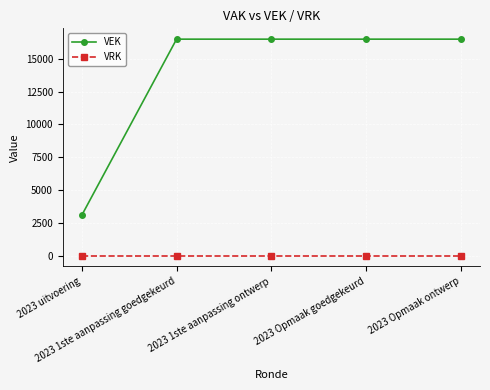

At 2023 1ste aanpassing ontwerp, list the series in order from largest to smallest.

VEK, VRK